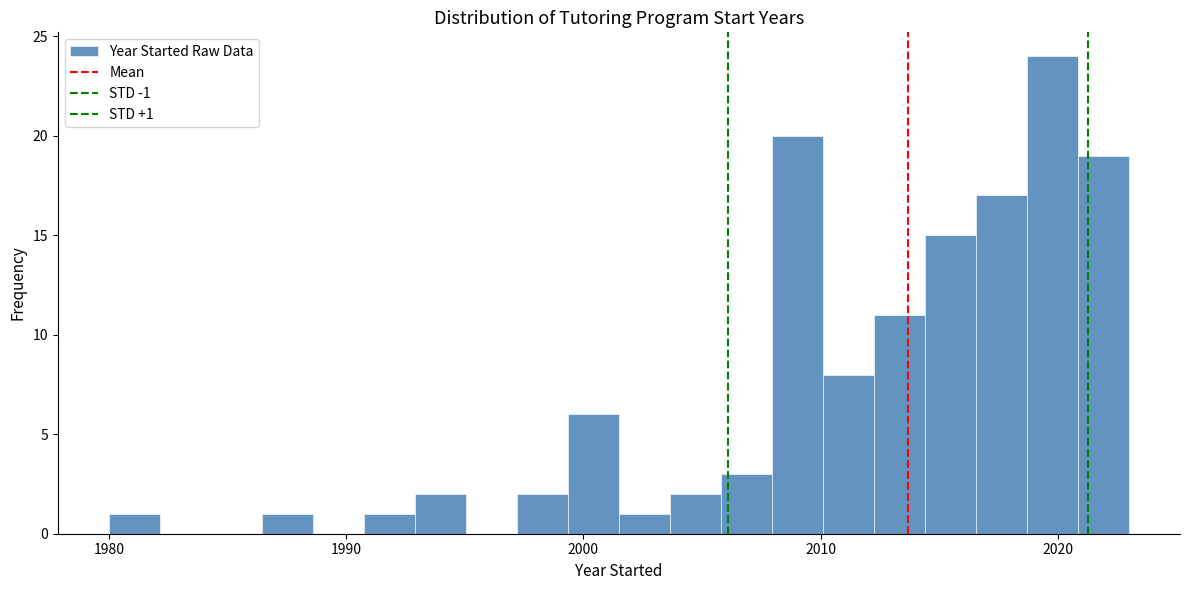

Read against the x-axis, roughly where is the centre of the tallest bar?

2020